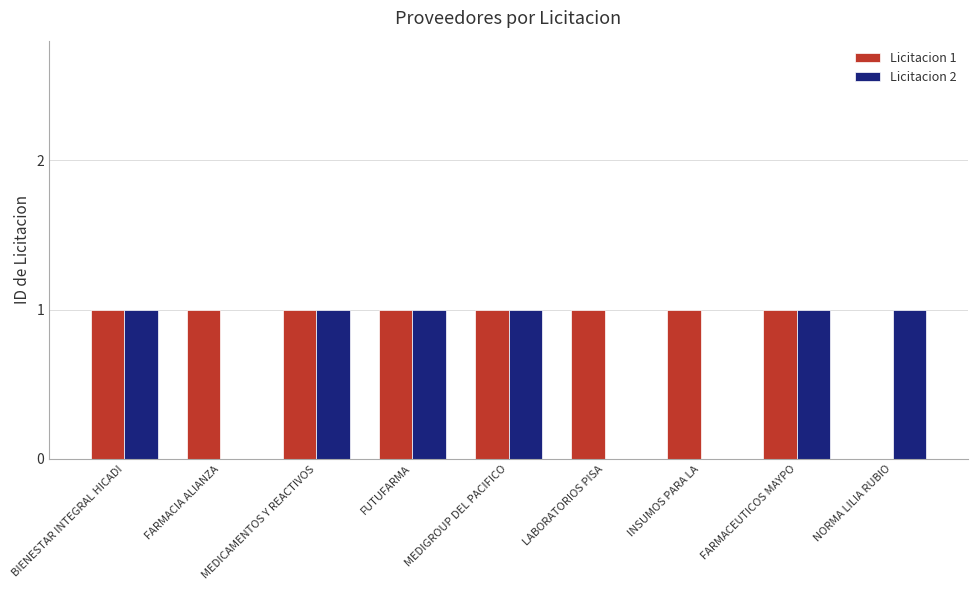

How many positive values does the Licitacion 1 series have?

8